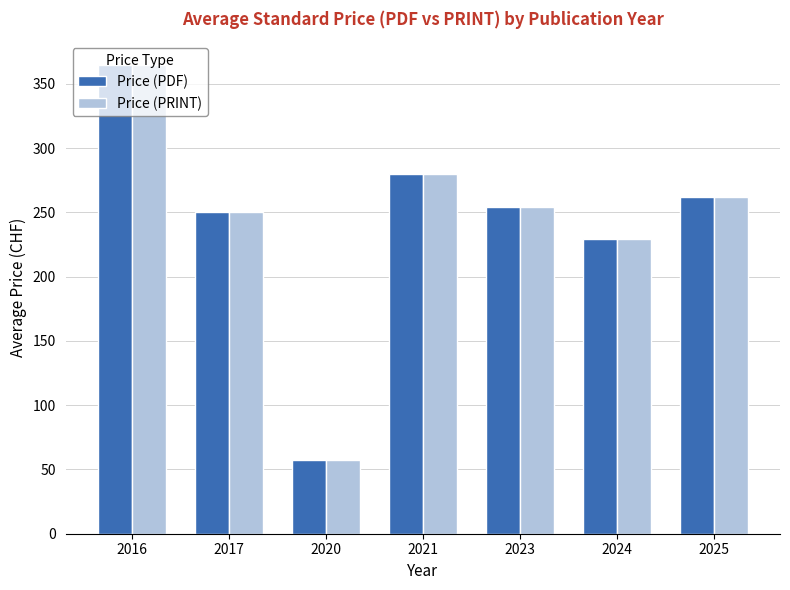

How many data points in Price (PDF) are less than 254?

3